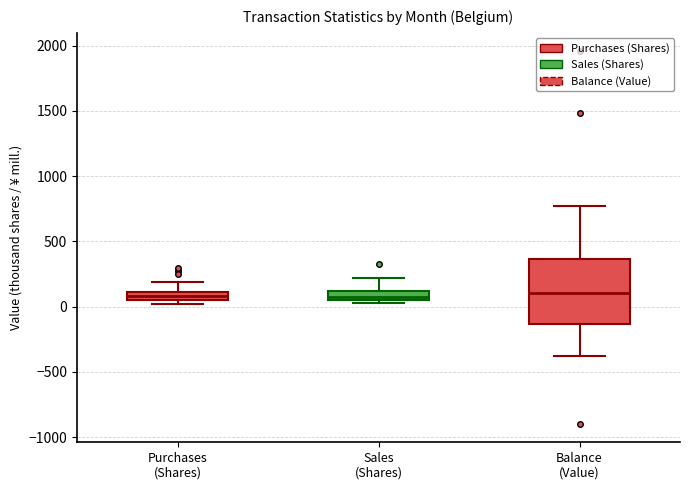

Where does the upper whisker of the box for Balance (Value) end on the y-axis? The values are not printed on the chart, so give them approximately, as read against the axis.

750